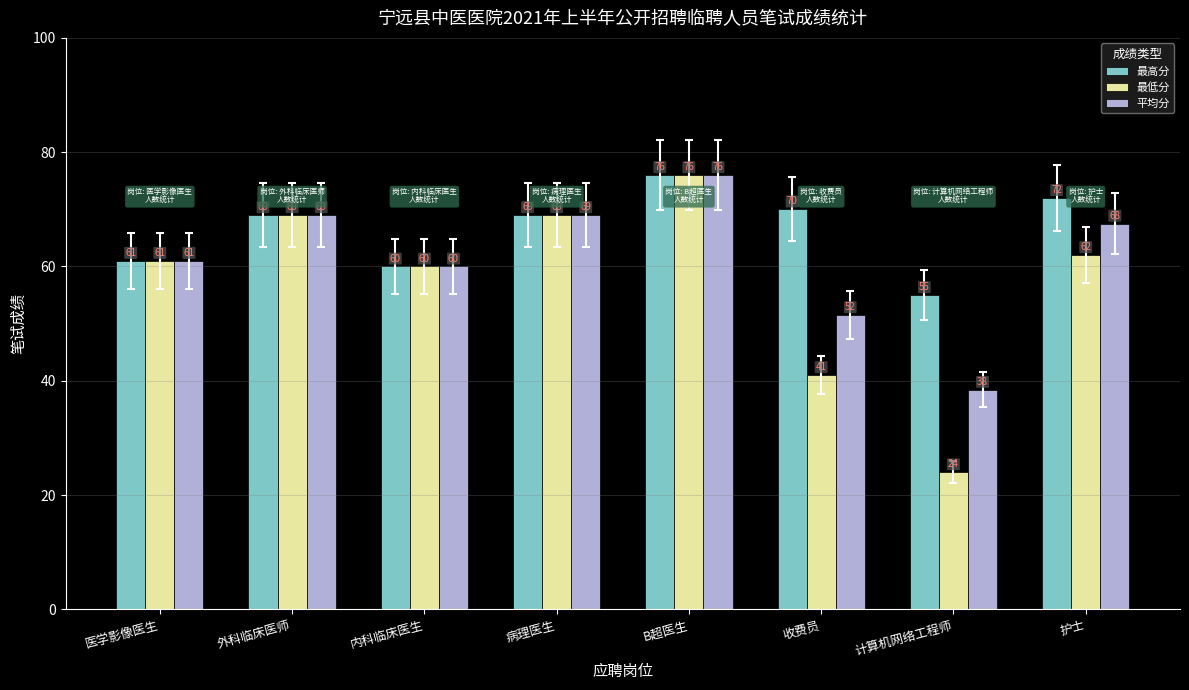

How many groups of bars are there?

8